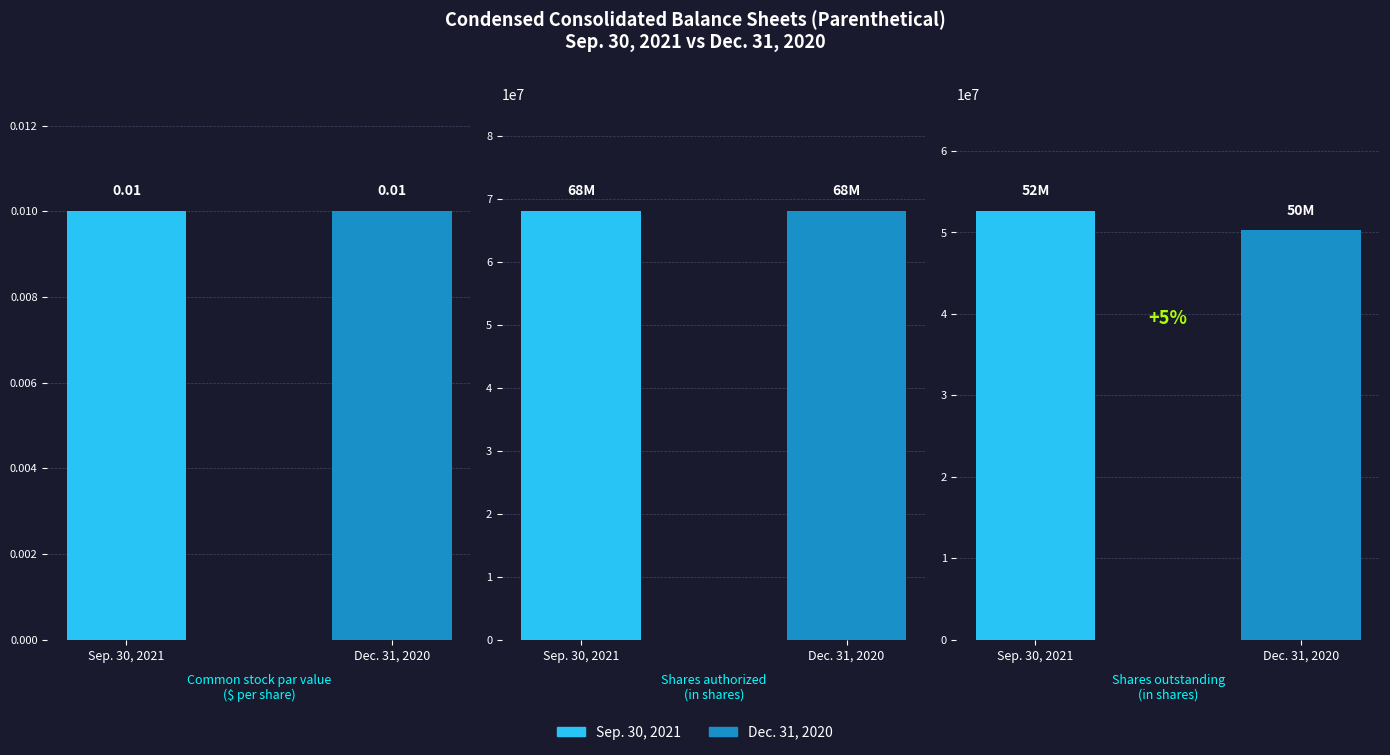

Count the number of data series in this chart.

2